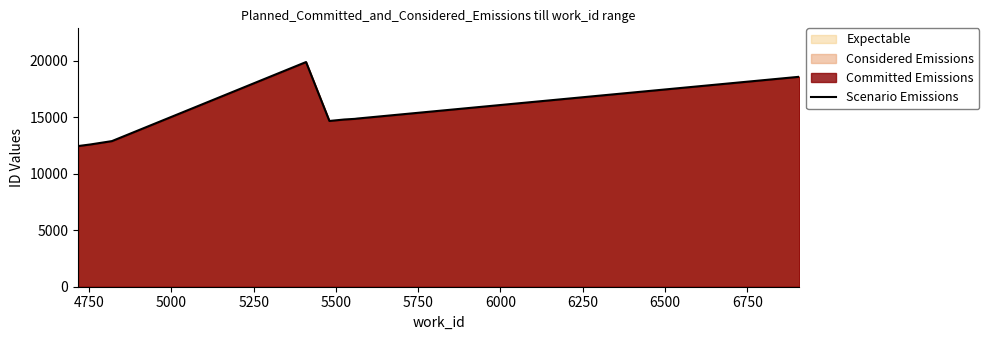

What is the minimum value shown in the chart?

12439